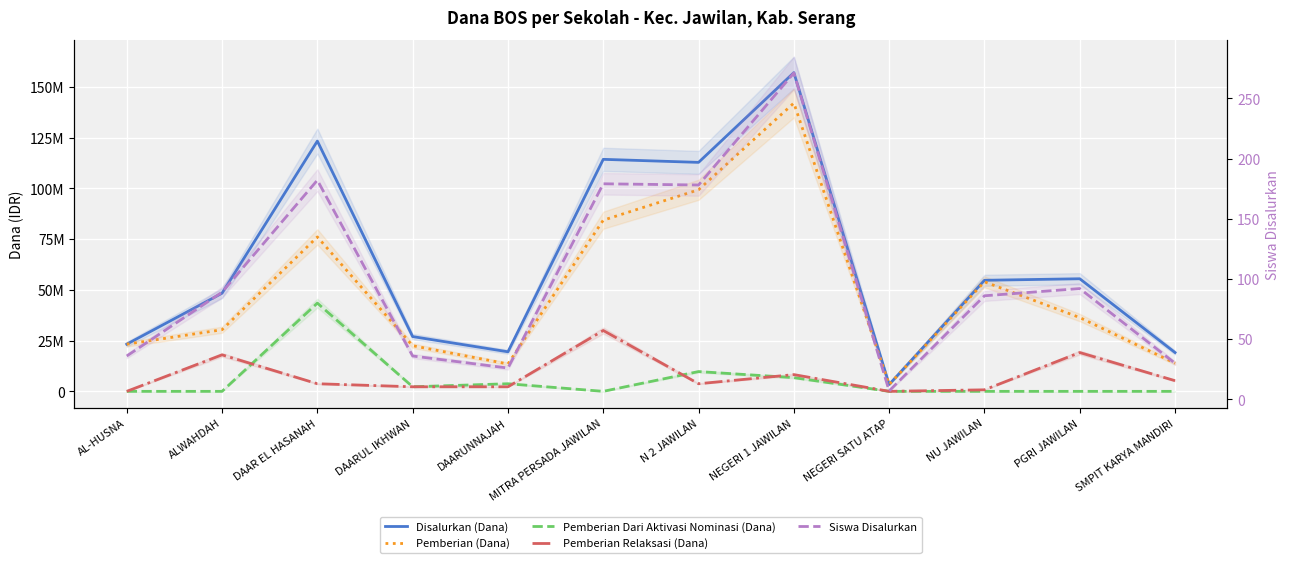

At which category is the sum across all series the highest?

NEGERI 1 JAWILAN